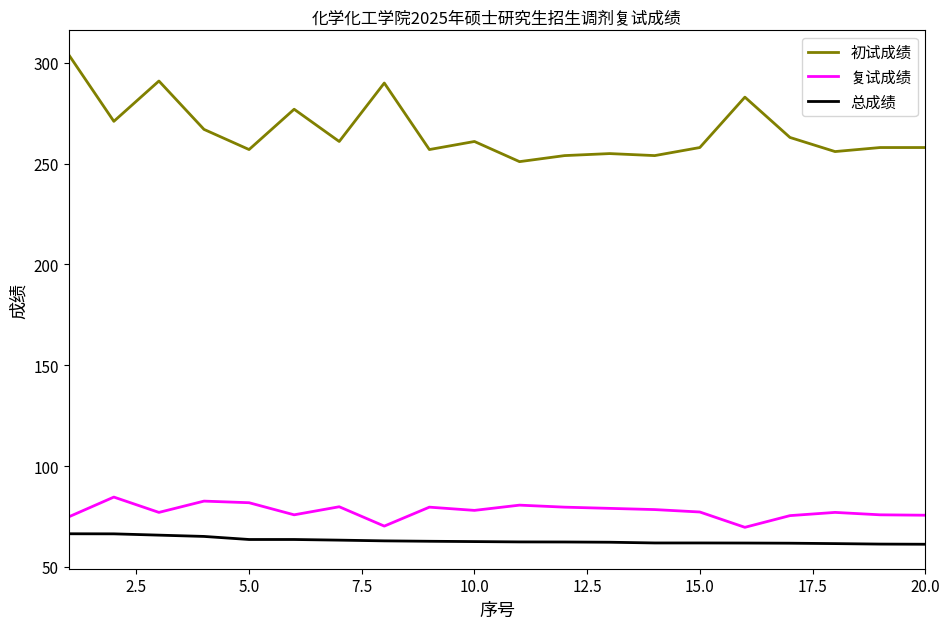

What is the difference between the maximum and minimum values in the 复试成绩 series?

15.0